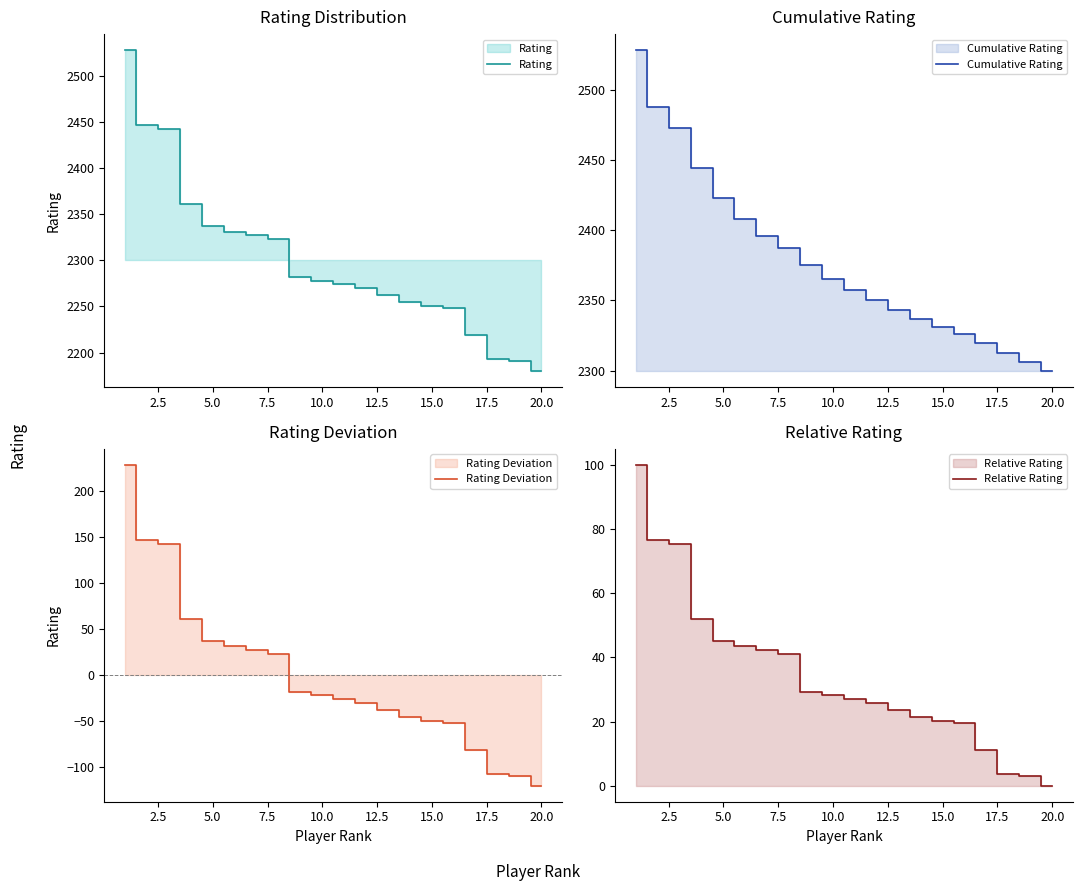

Is it true that Cumulative Rating equals 2299.9 at 20.0?

True